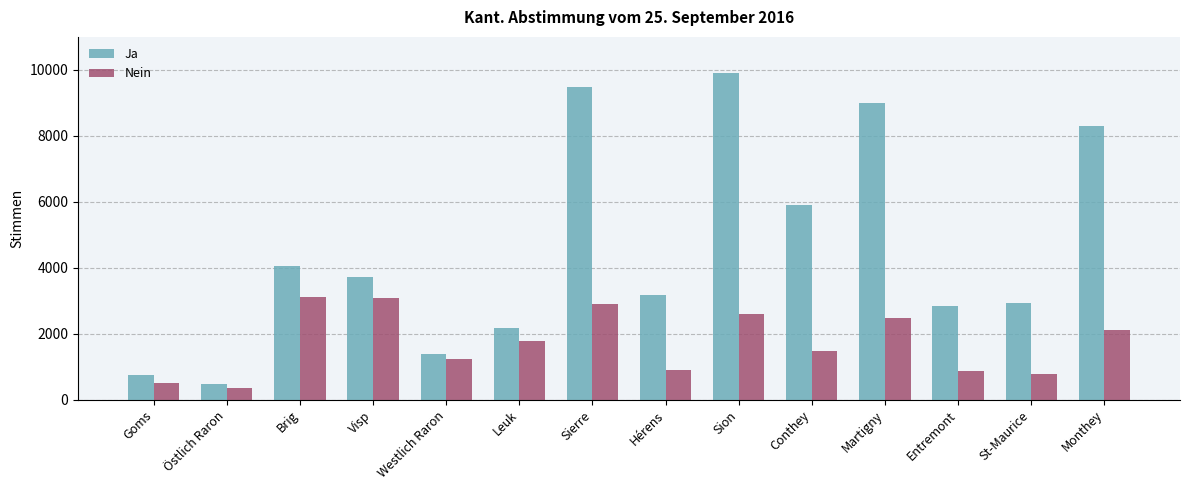

Between Westlich Raron and St-Maurice, which series saw the biggest shift?

Ja